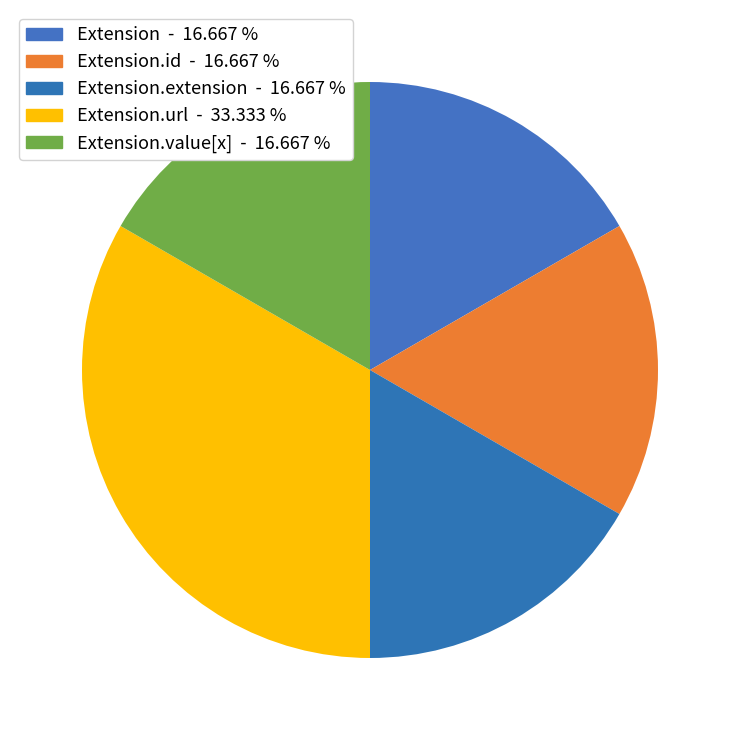

Count the number of slices in the pie.

5